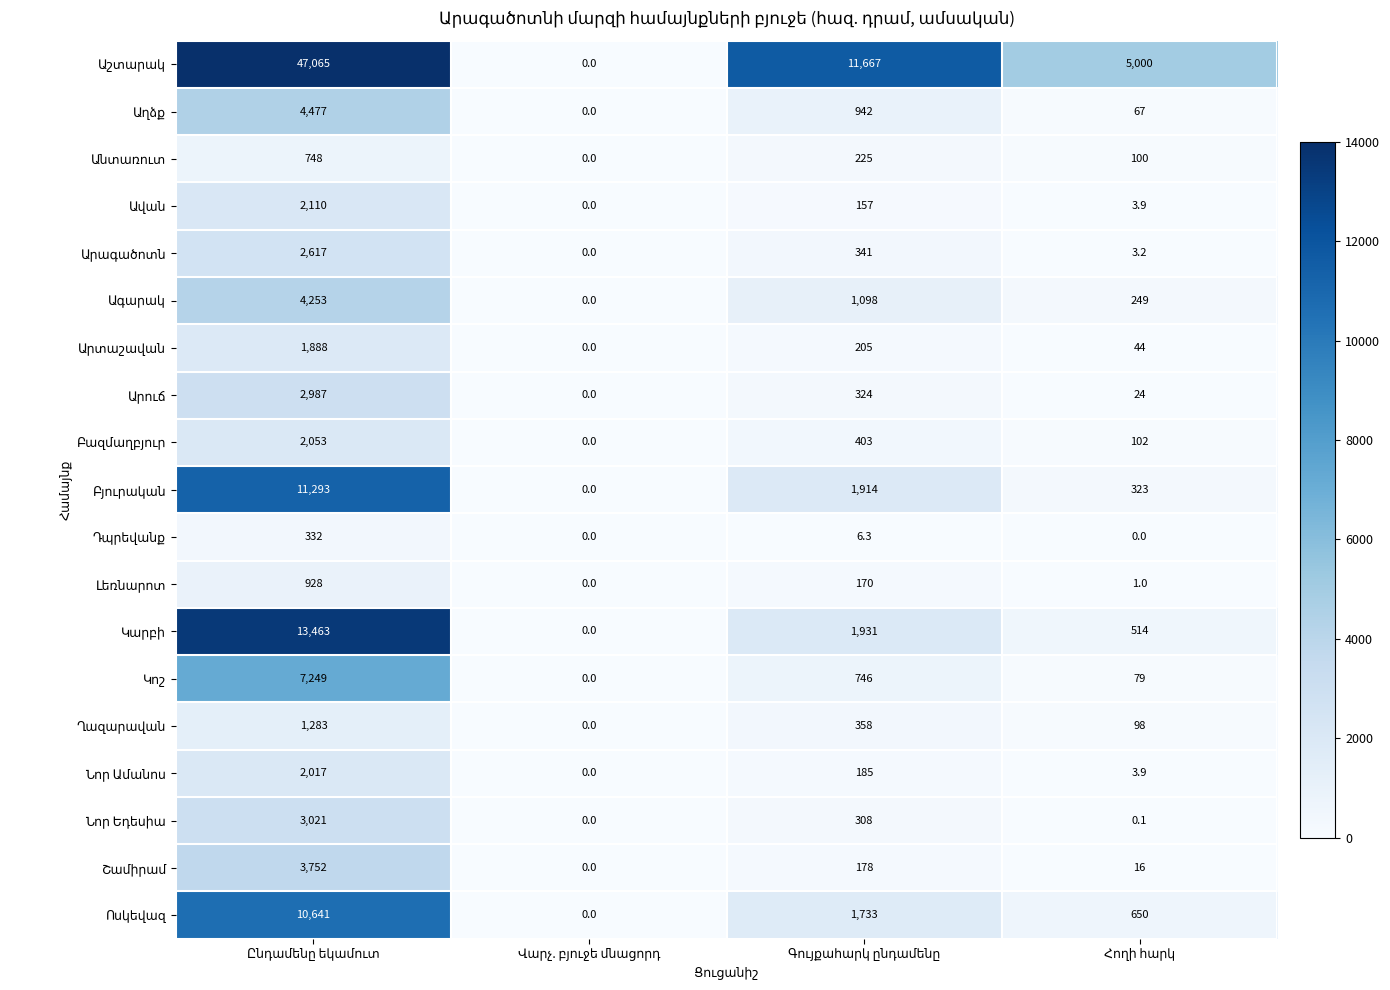

What is the greatest value displayed?

47065.0